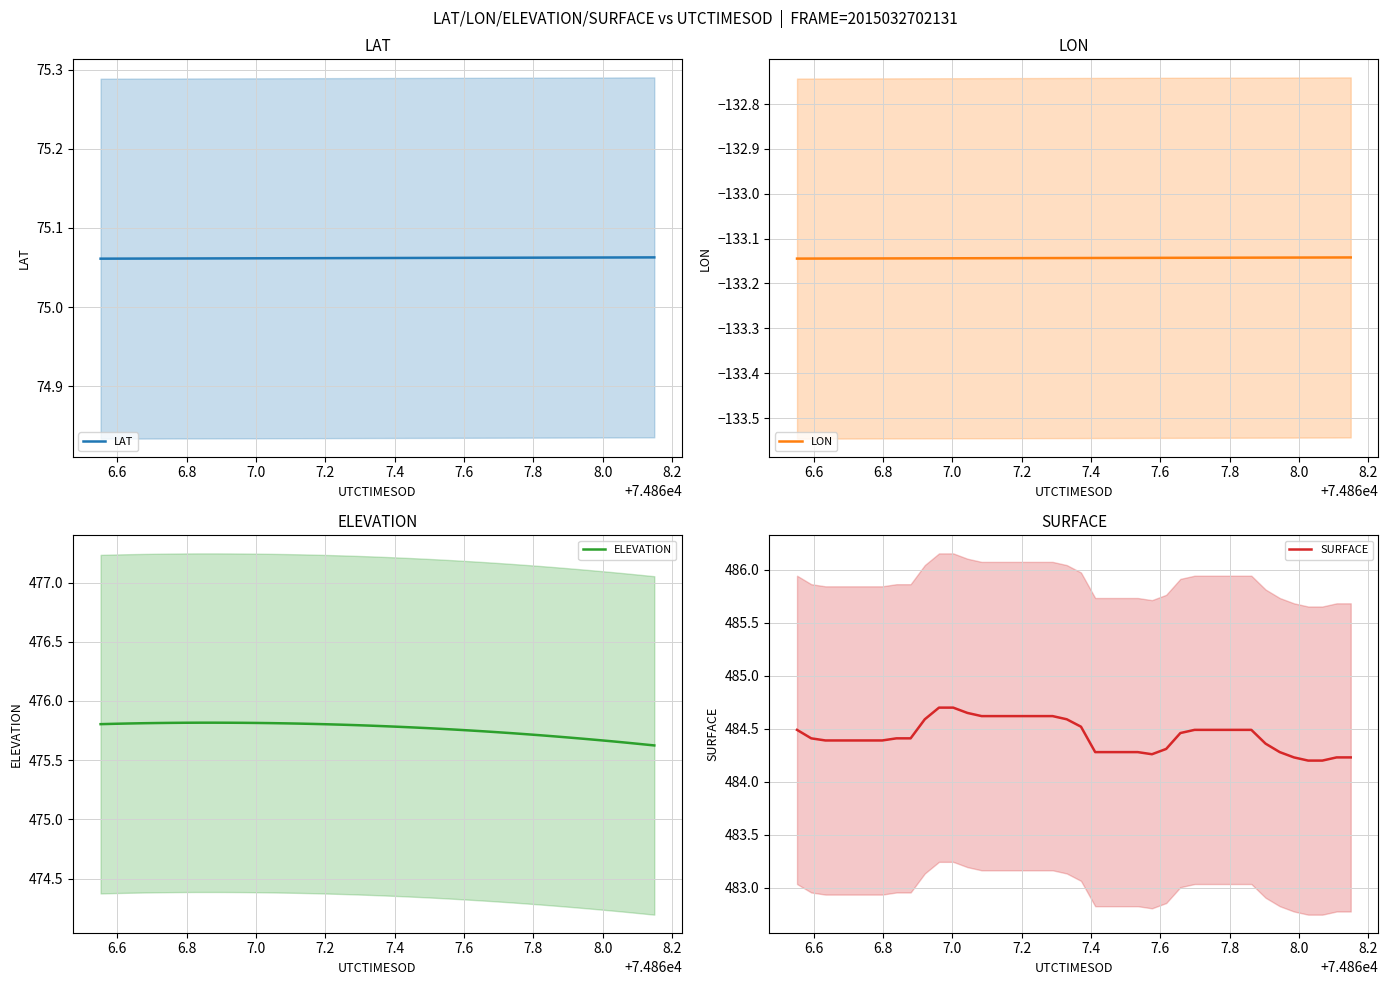

What is the minimum value for SURFACE?

484.2